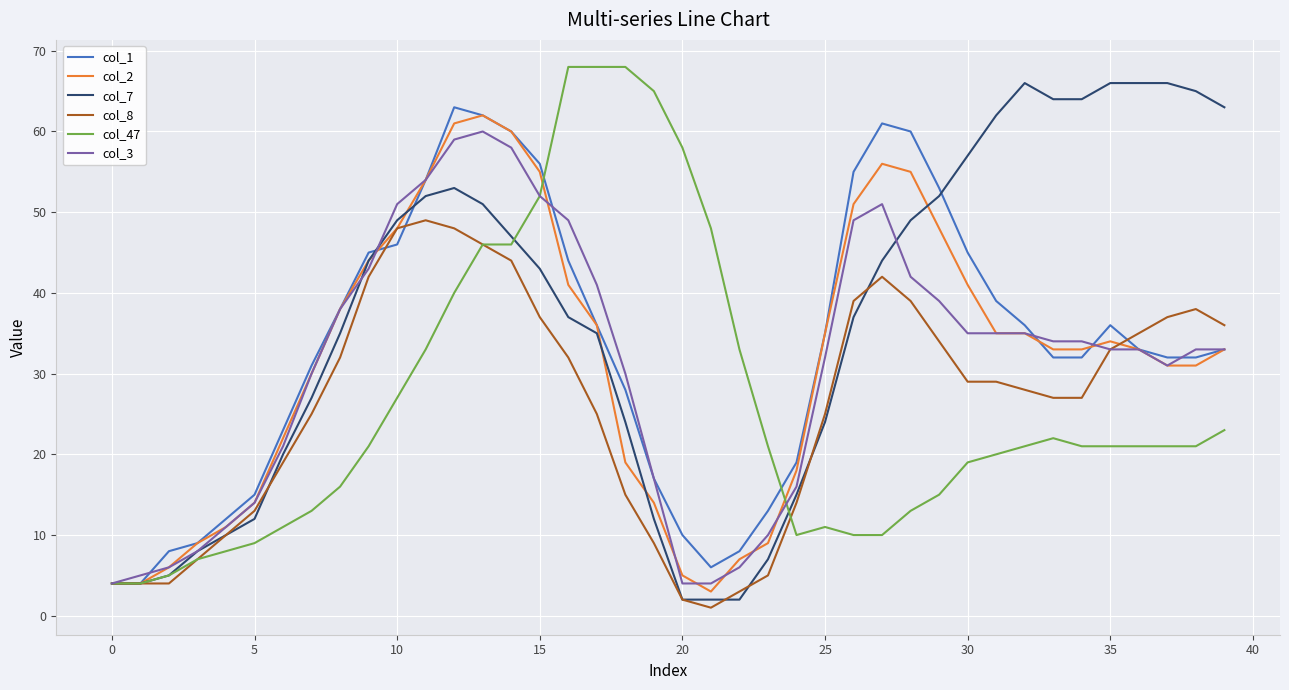

Which series has the largest total across all categories?

col_7